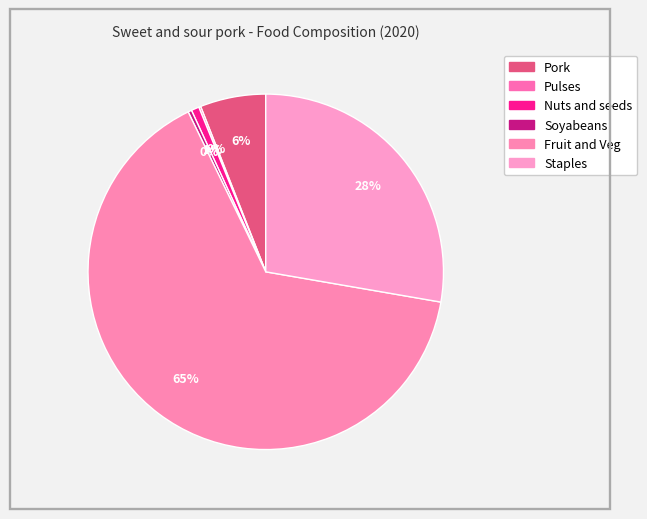

Is it true that Staples is 28% of the pie?

True